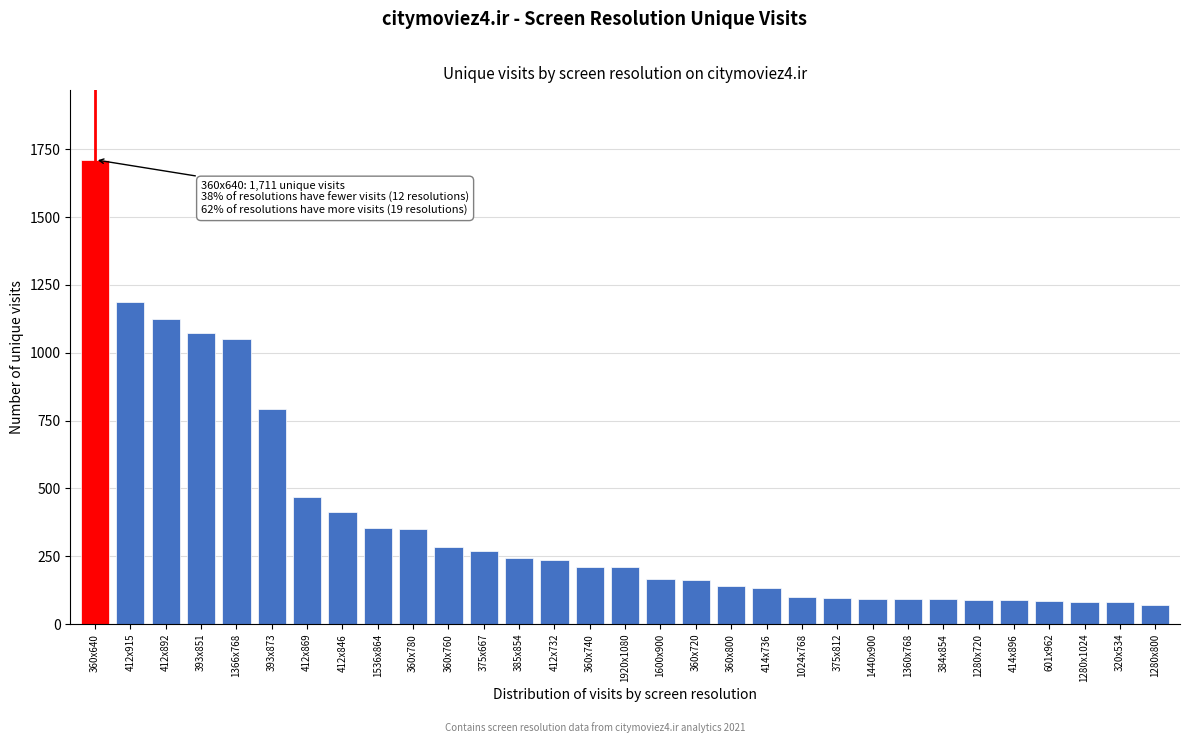

What is the difference between the maximum and minimum values?

1639